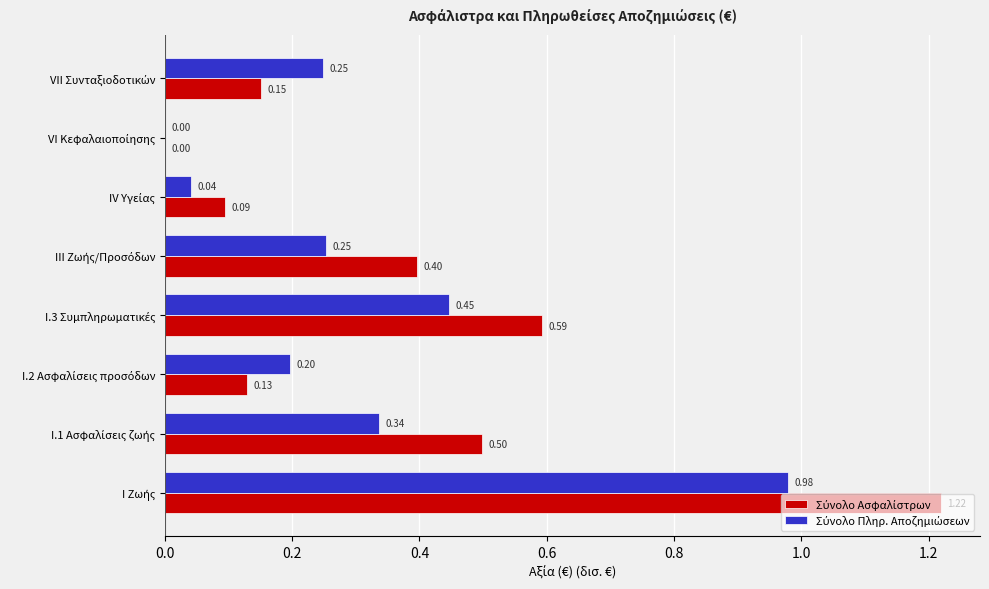

What is the difference between the second highest and second lowest values in the Σύνολο Ασφαλίστρων series?

0.5